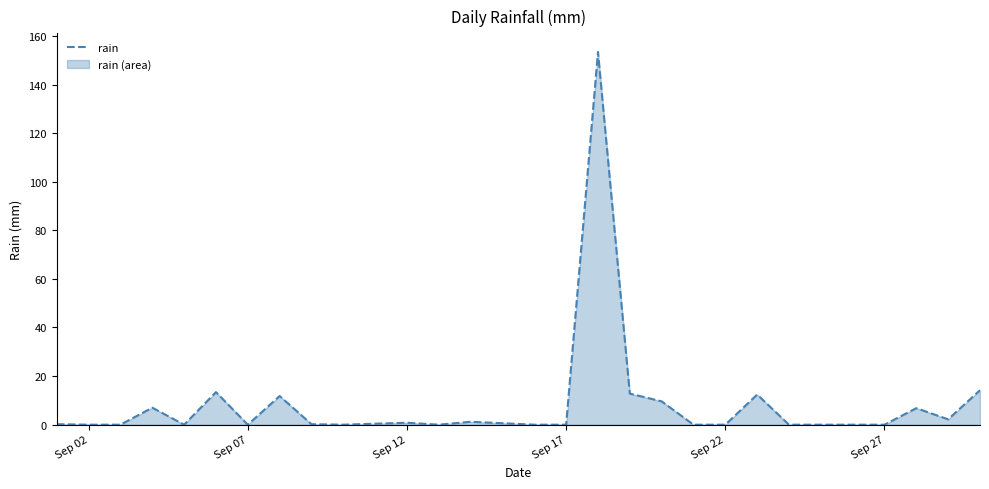

What is the difference between the maximum and minimum values?

153.4